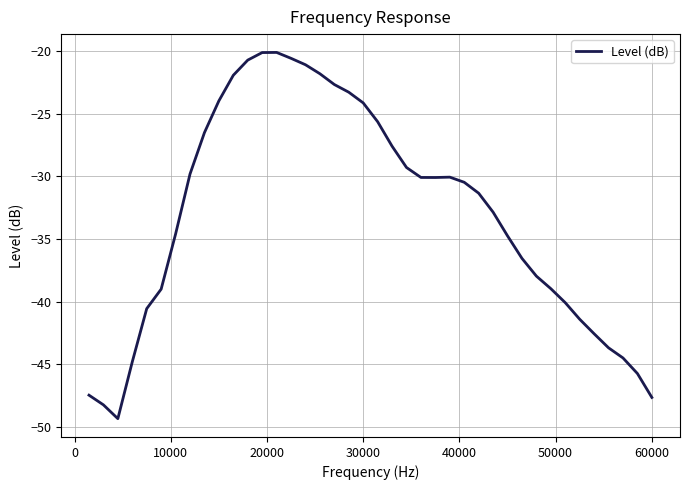

What is the difference between the maximum and minimum values?

29.2